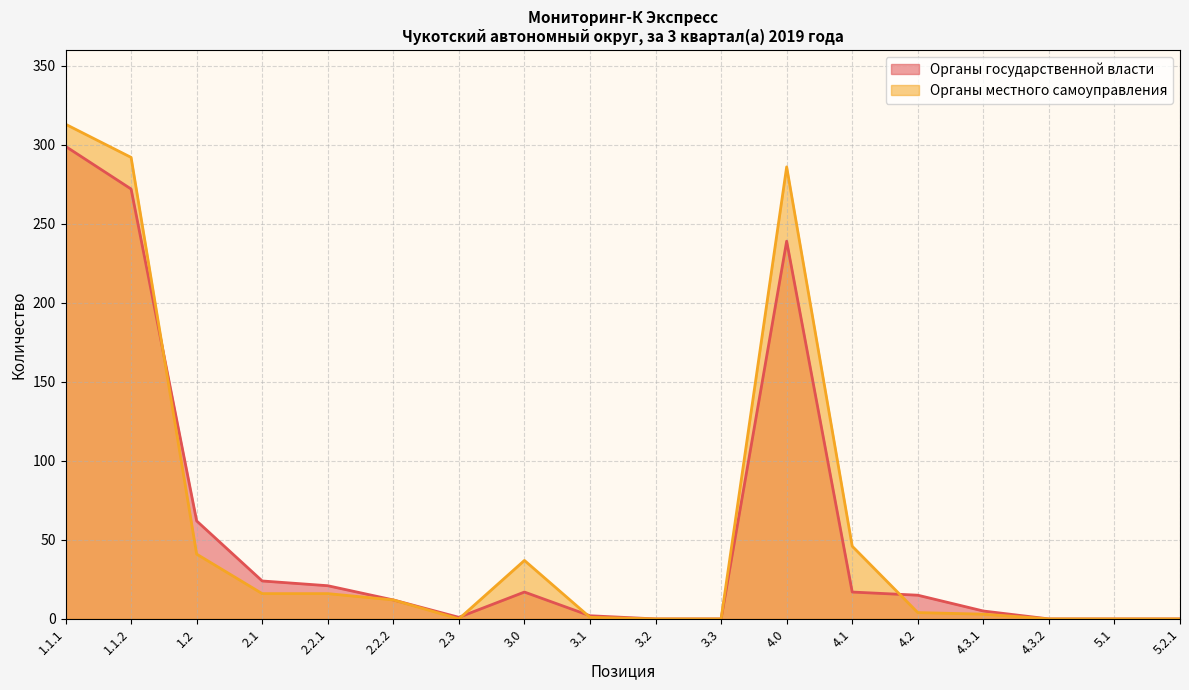

What is the label of the 14th point from the left?

4.2